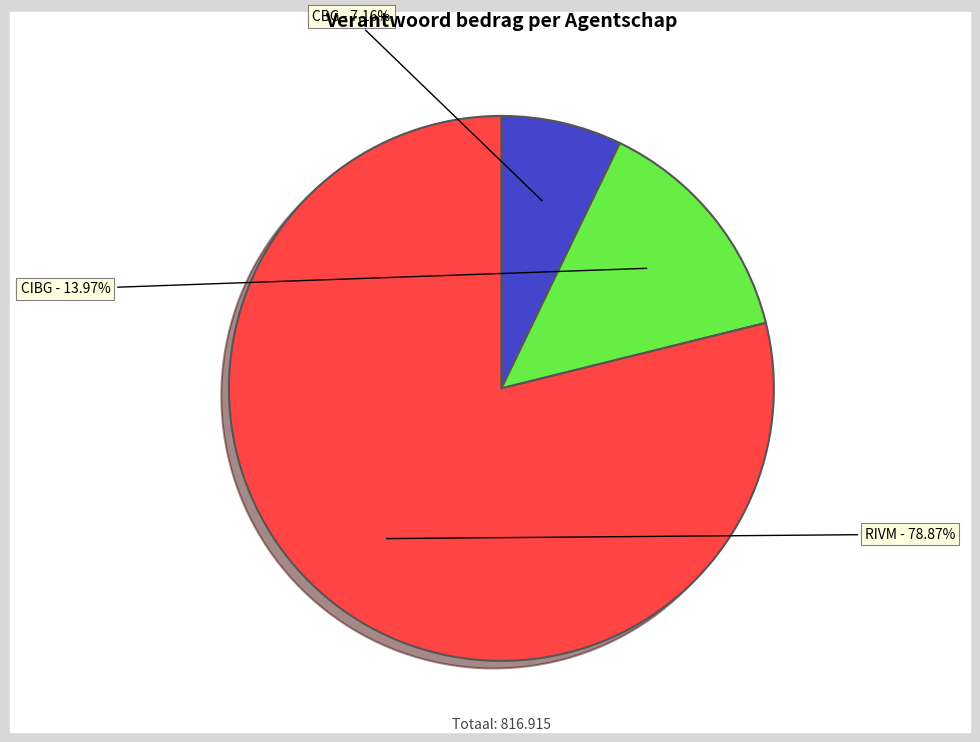

Is there a majority slice in this chart?

Yes